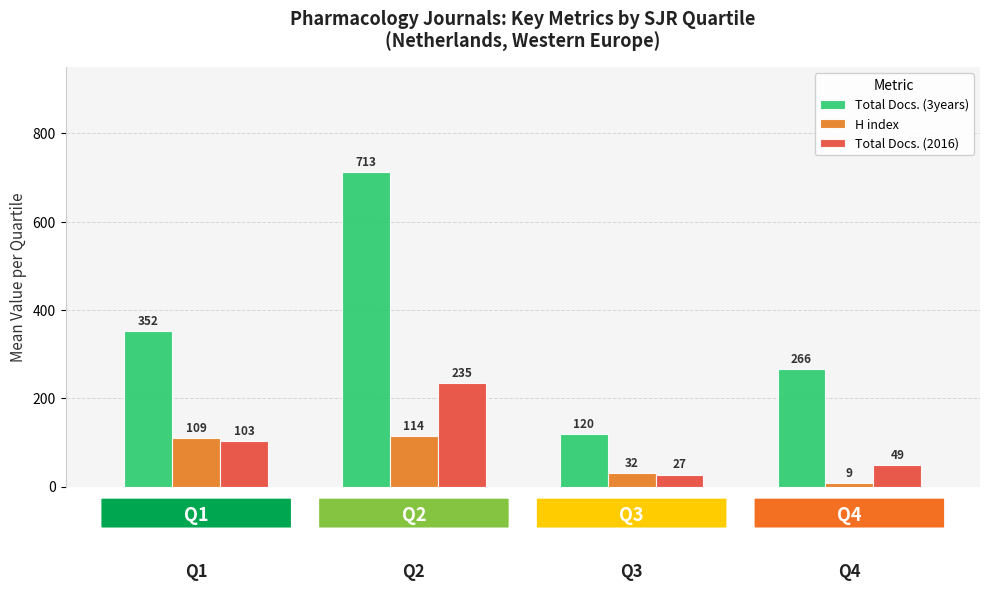

What is the value of the Total Docs. (3years) bar at the 4th from the left?

266.3